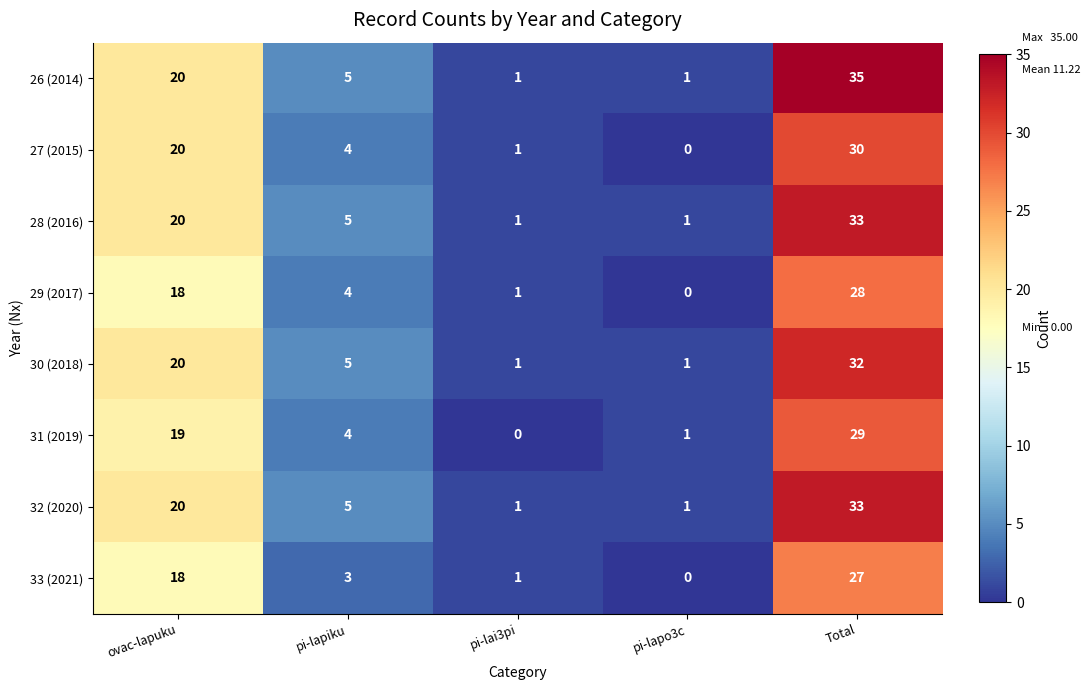

At how many categories does at least one series exceed 14?

2